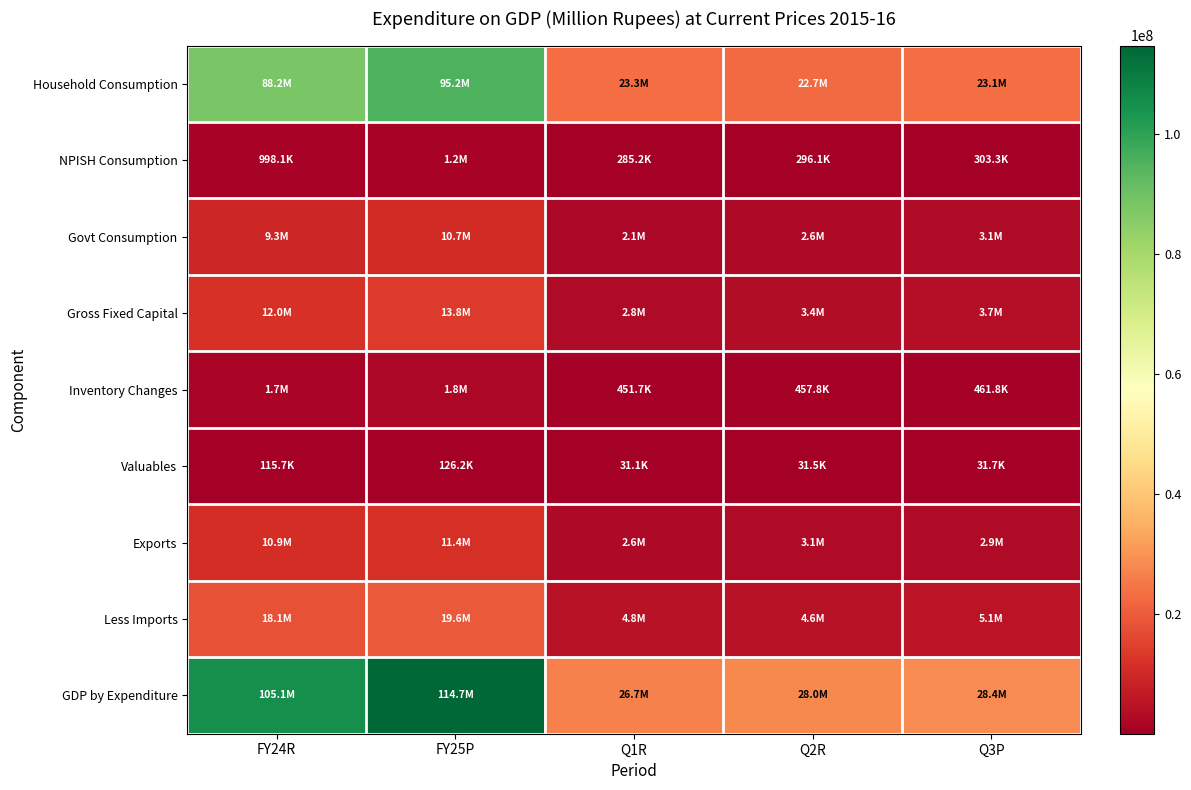

List the series in order of their peak value, highest first.

GDP by Expenditure, Household Consumption, Less Imports, Gross Fixed Capital, Exports, Govt Consumption, Inventory Changes, NPISH Consumption, Valuables